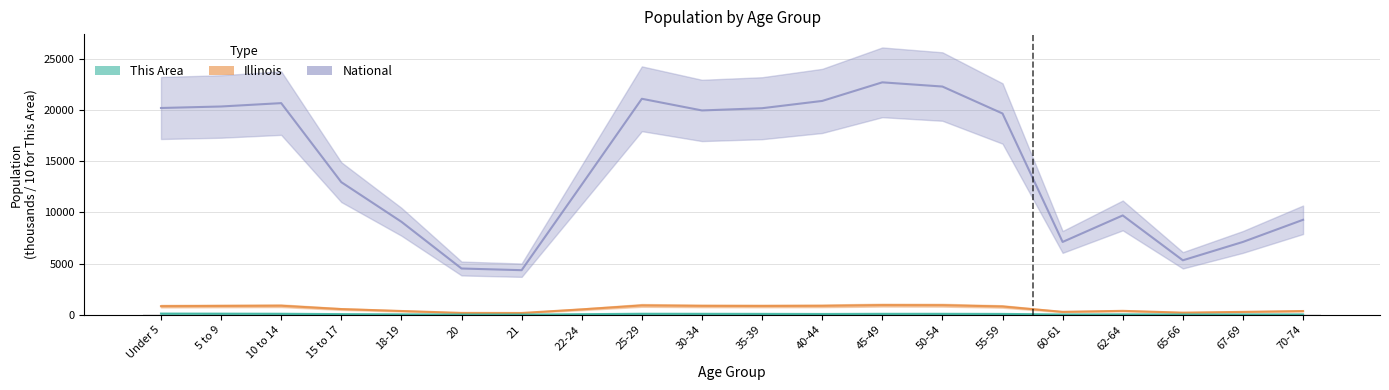

What are all the series names shown in the legend?

This Area, Illinois, National